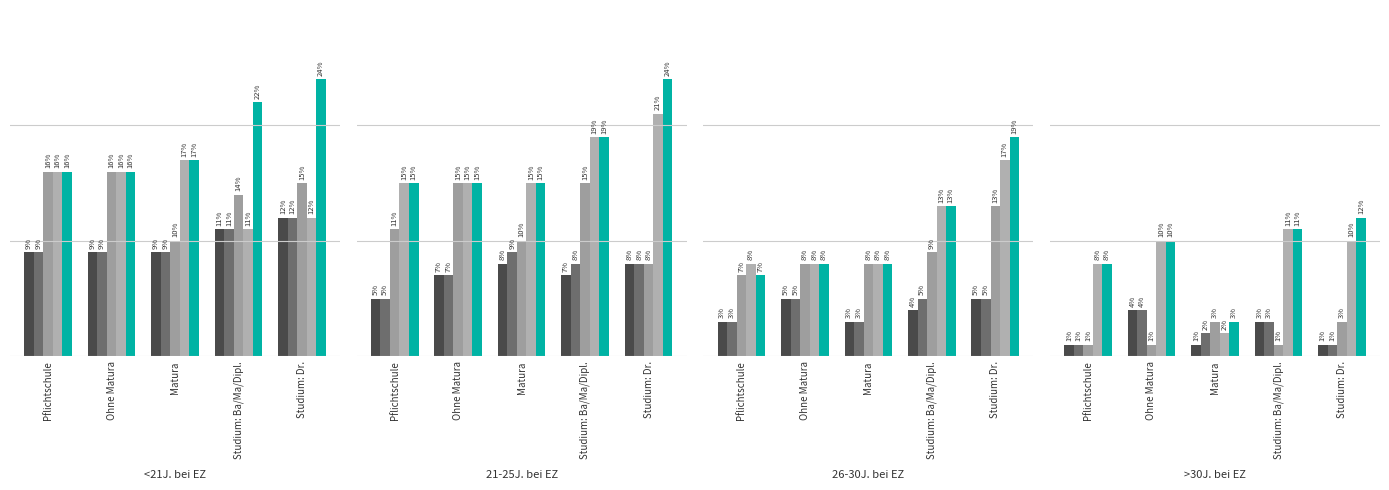

How many bars are there in each group?

5